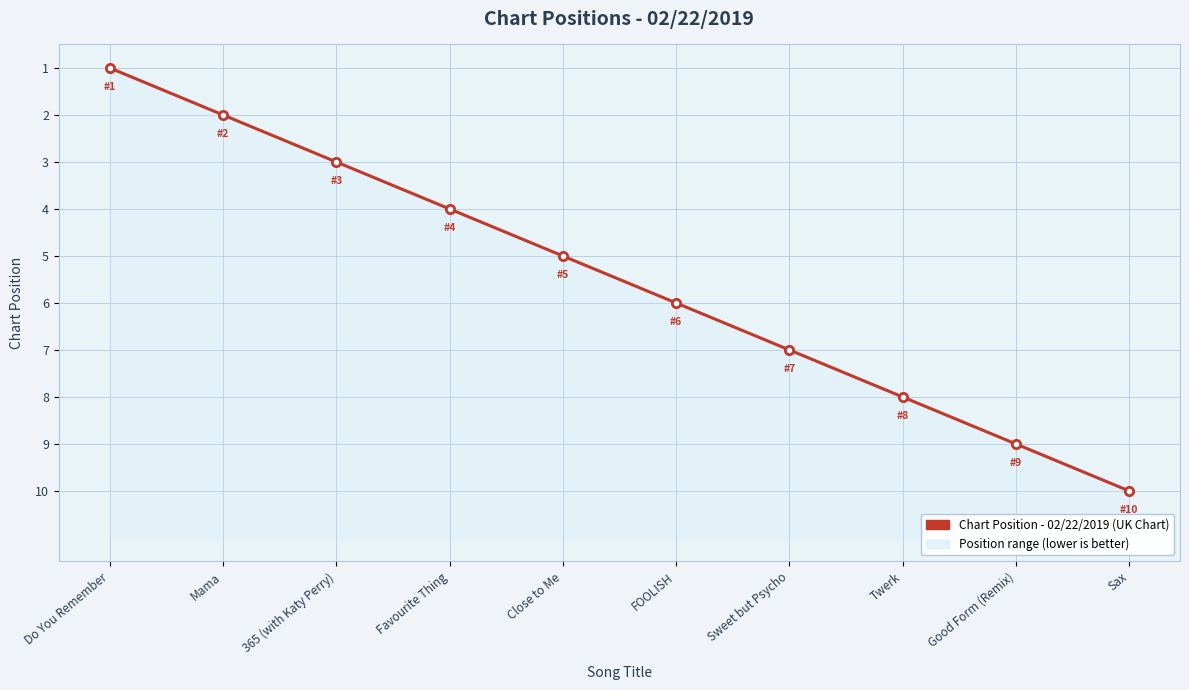

What is the difference between the values at Sweet but Psycho and Twerk?

1